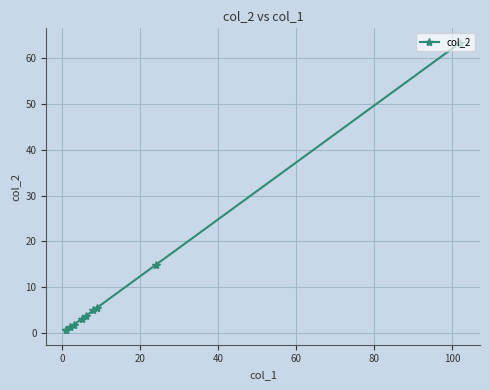

What is the average value?

10.0